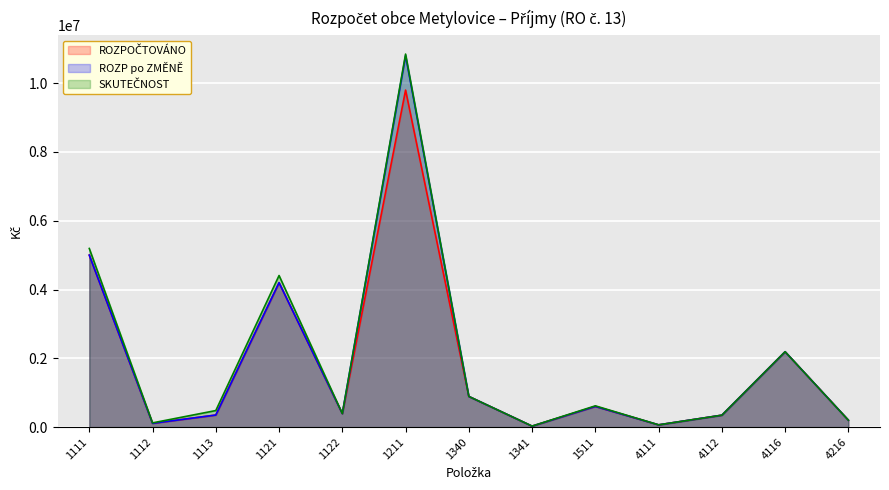

What is the maximum value for ROZPOČTOVÁNO?

9800000.0